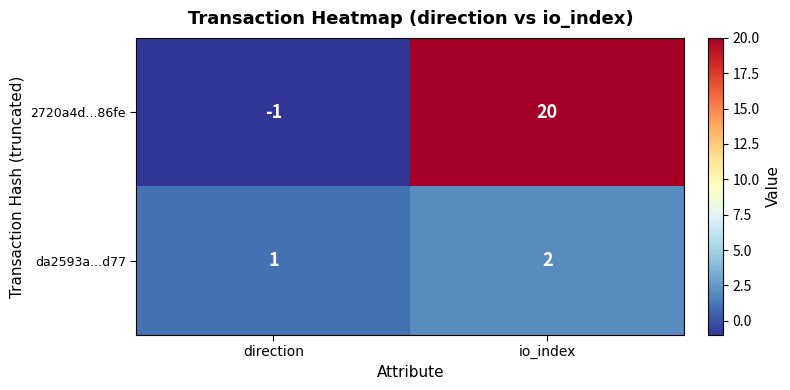

What is the difference between the 2720a4d...86fe values at io_index and direction?

21